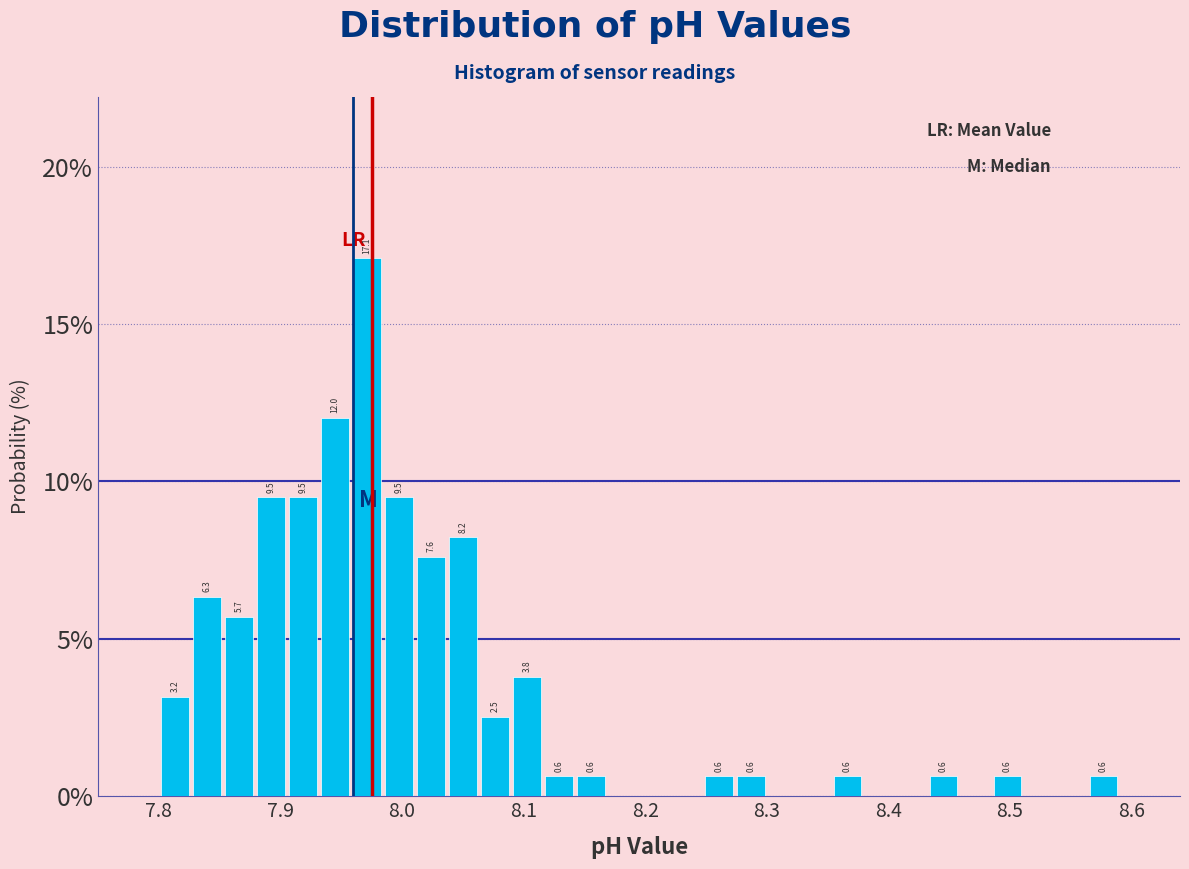

Around what value on the x-axis is the tallest bar? Give the approximate position of its centre, as read against the axis.

7.97